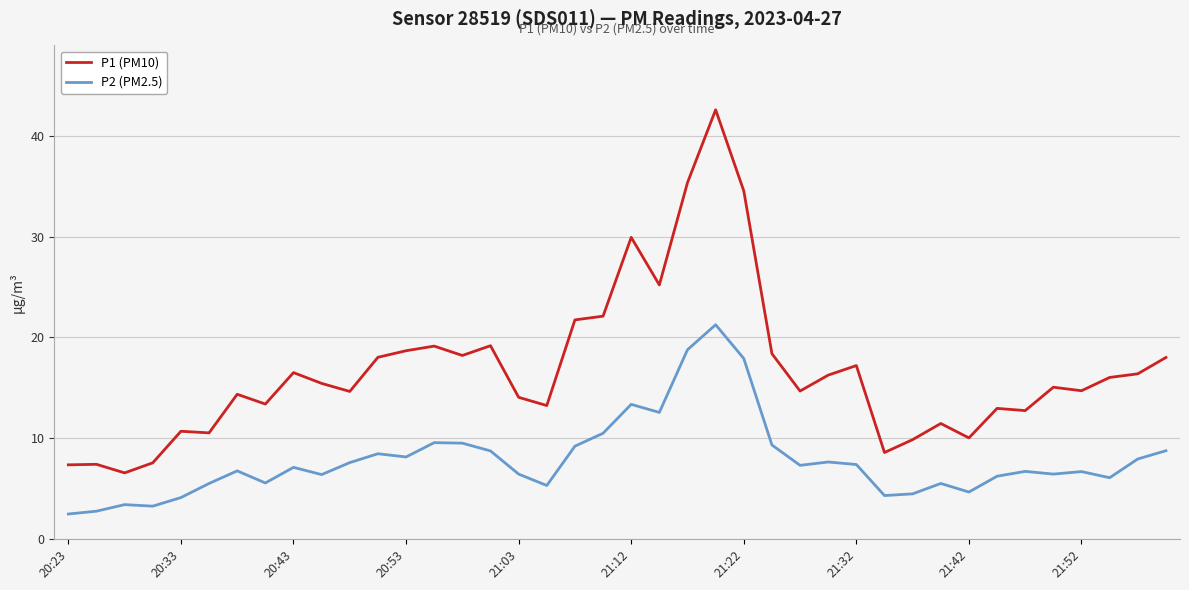

True or false: P2 (PM2.5) and P1 (PM10) intersect in this chart.

False